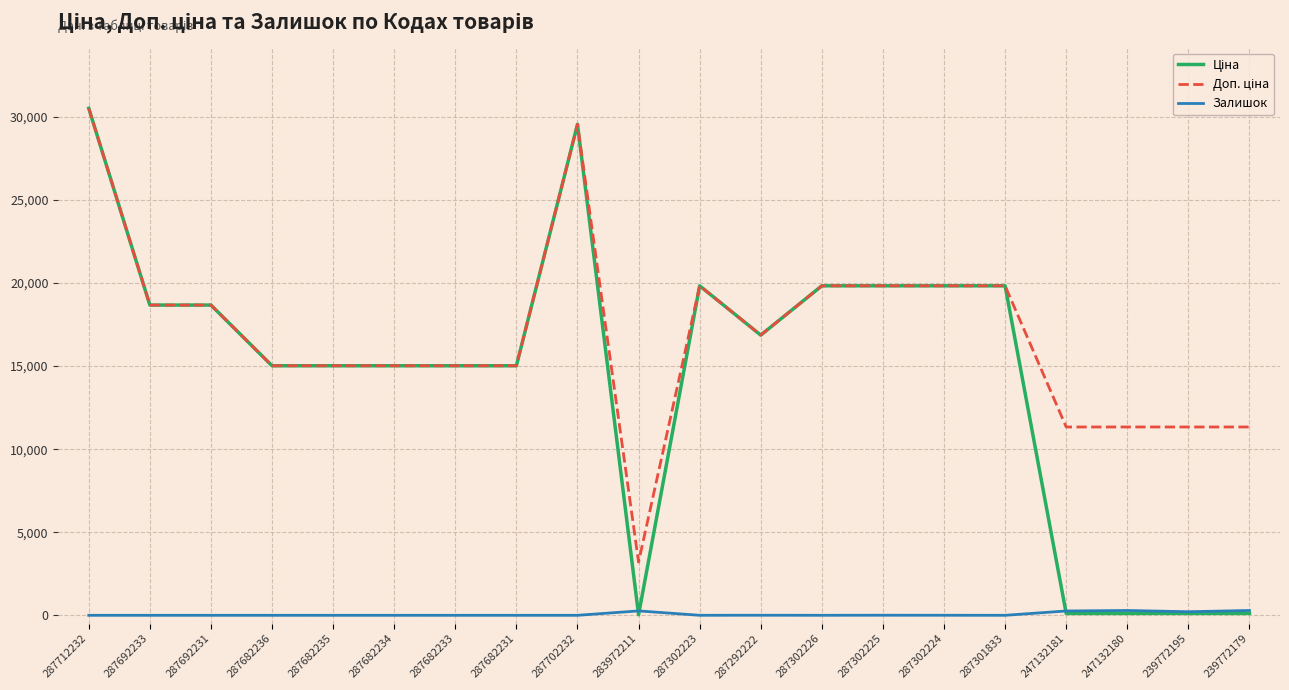

True or false: Залишок has a value of 0.0 at 287692233.

True